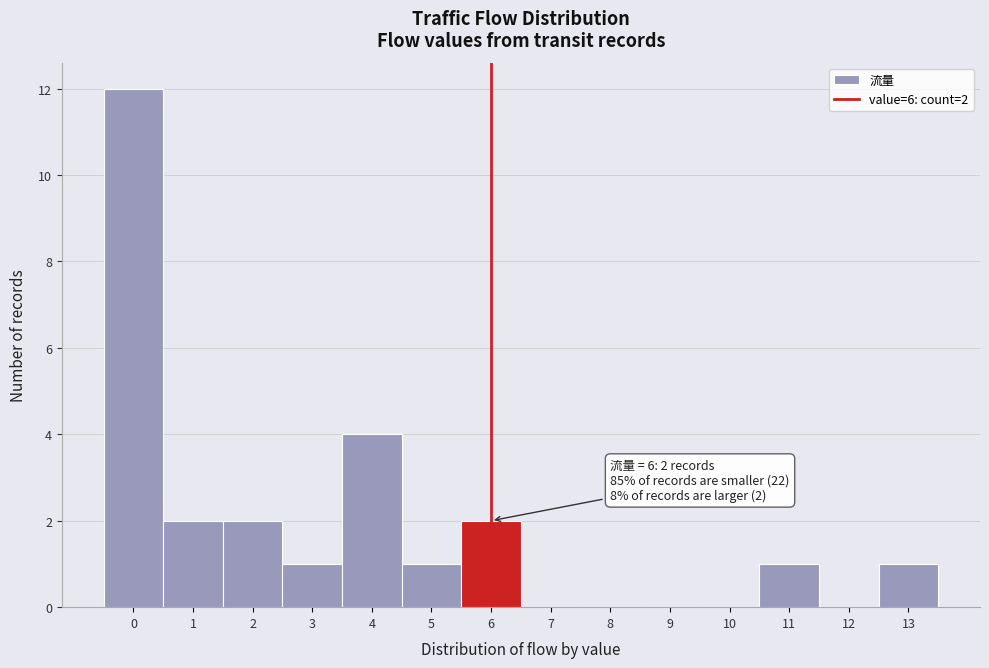

Reading left to right, what are all the values shown in this chart?

0=12	1=2	2=2	3=1	4=4	5=1	6=2	7=0	8=0	9=0	10=0	11=1	12=0	13=1